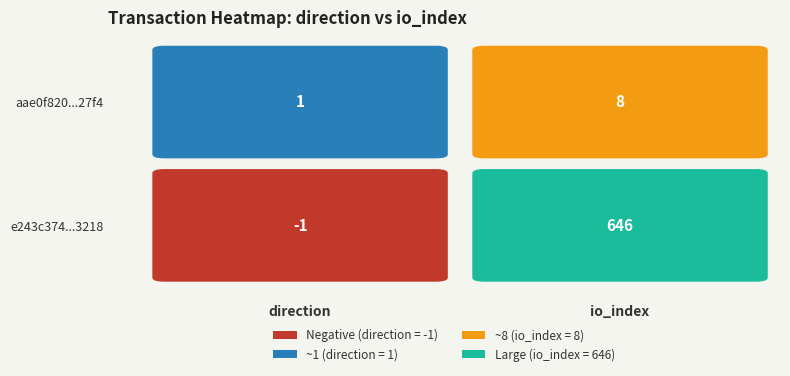

What is the highest value of the aae0f820ddc7ab9d6d7c46483ea2356b30927f4 series?

8